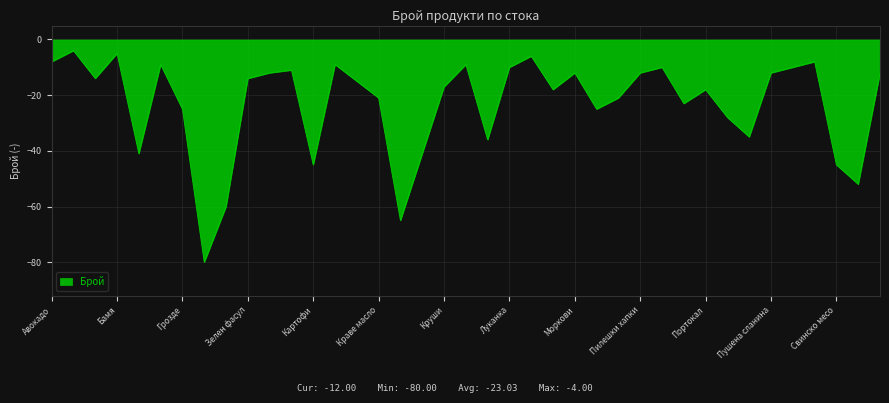

What is the greatest value displayed?

-4